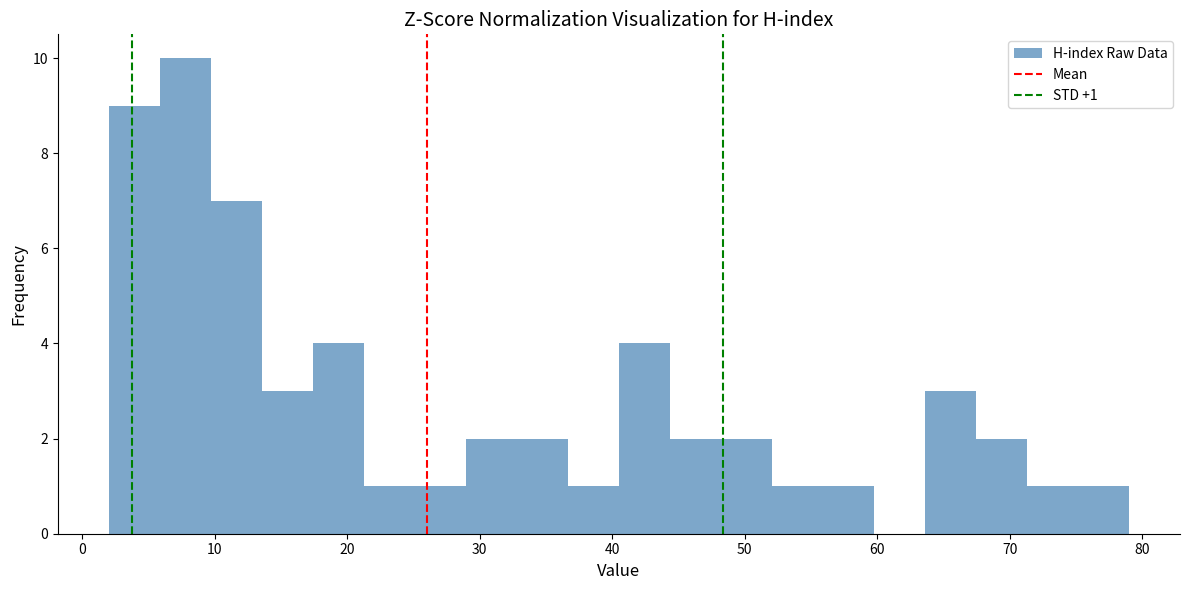

Around what value on the x-axis is the tallest bar? Give the approximate position of its centre, as read against the axis.

8